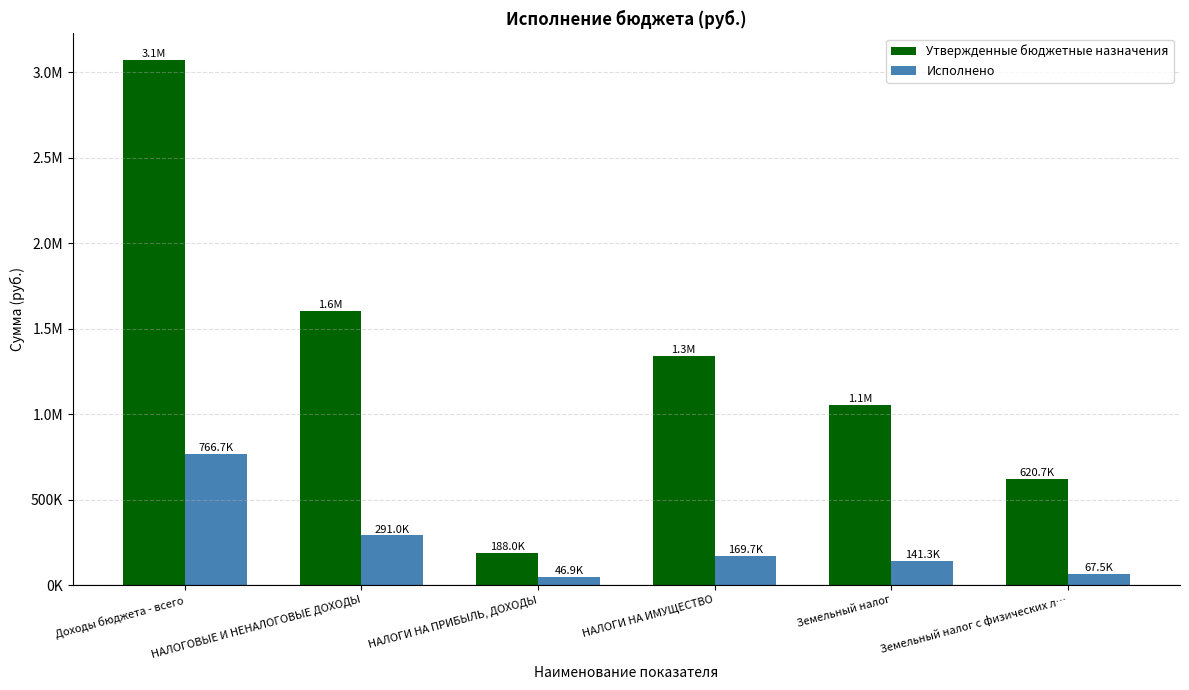

What are all the series names shown in the legend?

Утвержденные бюджетные назначения, Исполнено